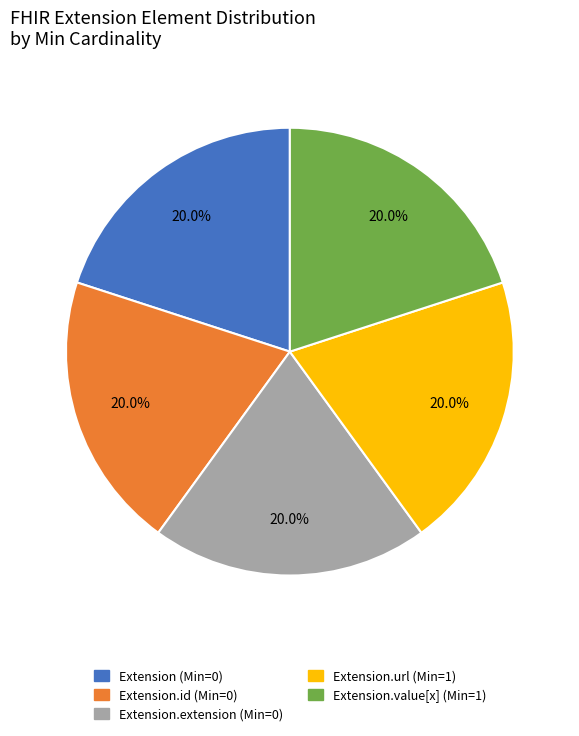

Does any single category account for the majority?

No